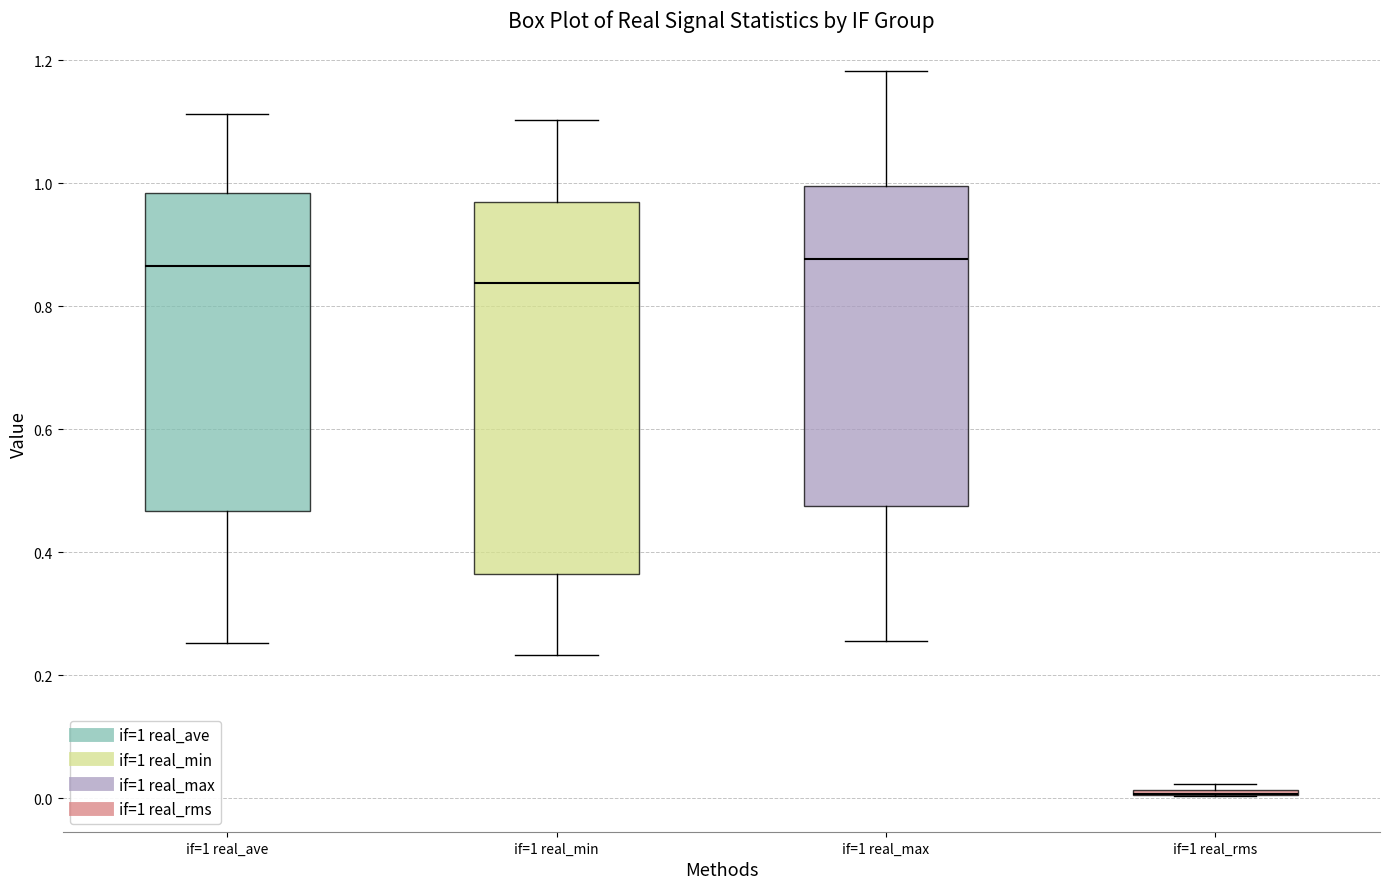

Reading left to right, read every box against the y-axis: the position of its median line, the range the box covers, and the ends of its whiskers. The values are not printed on the chart, so give them approximately, as read against the axis.

if=1 real_ave: median 0.86, box 0.46 to 0.98, whiskers 0.26 to 1.12
if=1 real_min: median 0.84, box 0.36 to 0.96, whiskers 0.24 to 1.10
if=1 real_max: median 0.88, box 0.48 to 1.00, whiskers 0.26 to 1.18
if=1 real_rms: box collapsed to a line at 0.00, whiskers 0.00 to 0.02